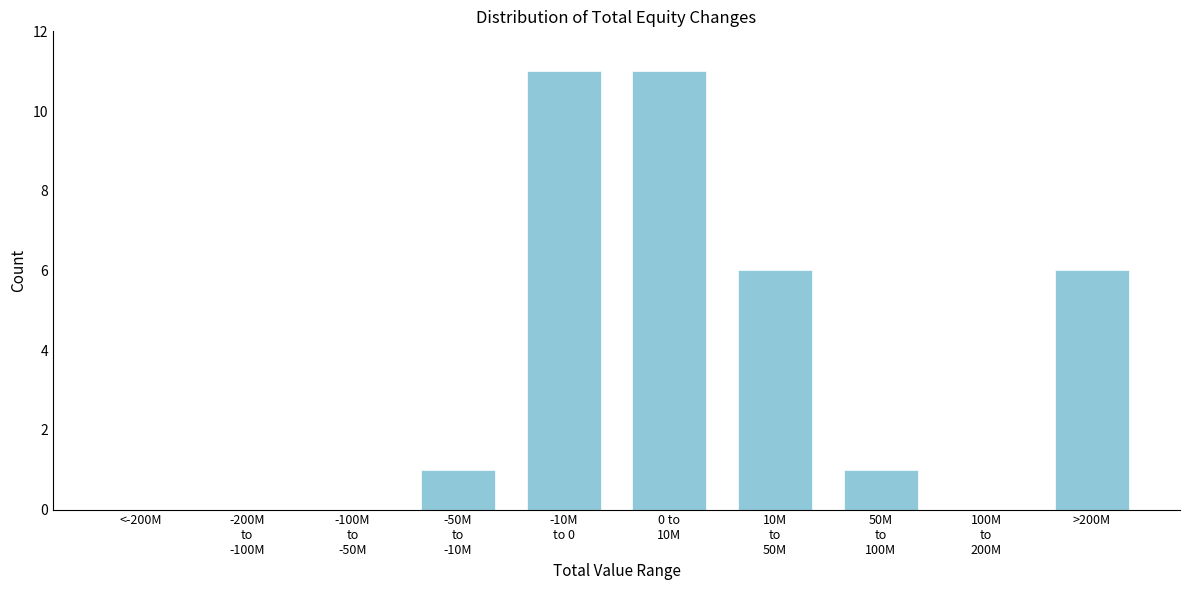

What is the maximum value shown in the chart?

11